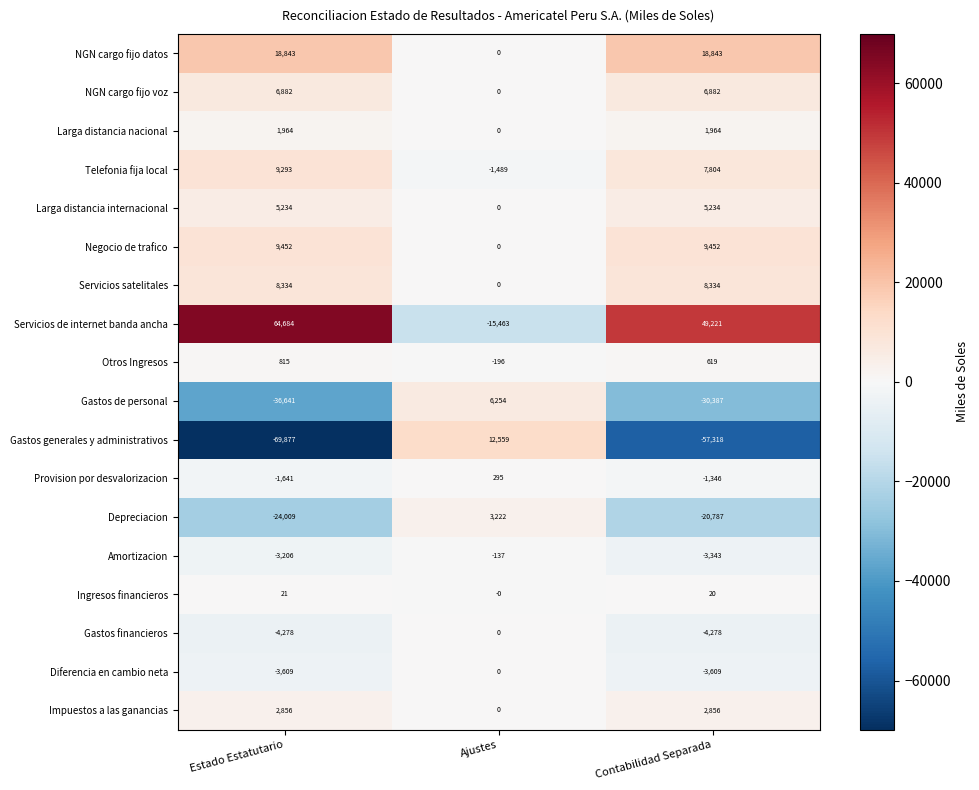

Which series has the largest total across all categories?

Servicios de internet banda ancha